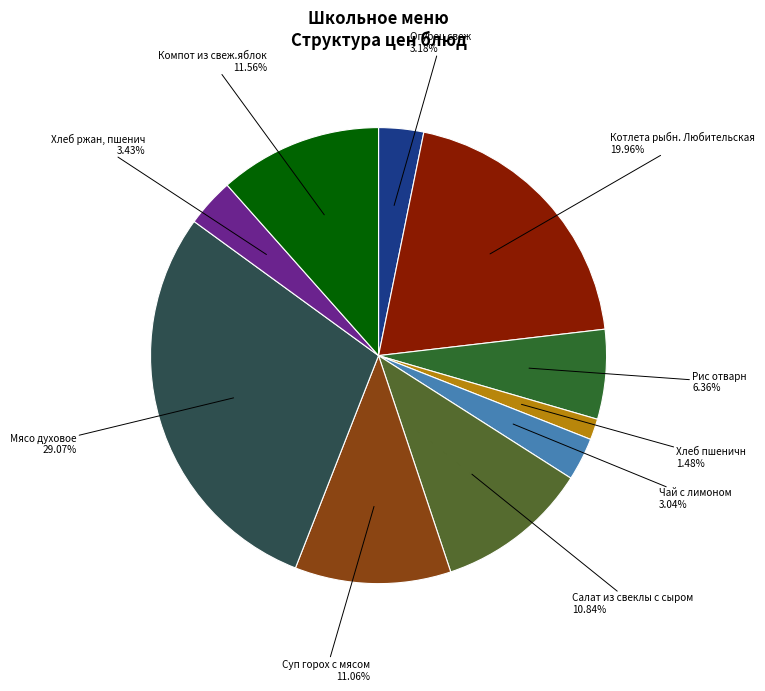

How many slices are in this pie chart?

10